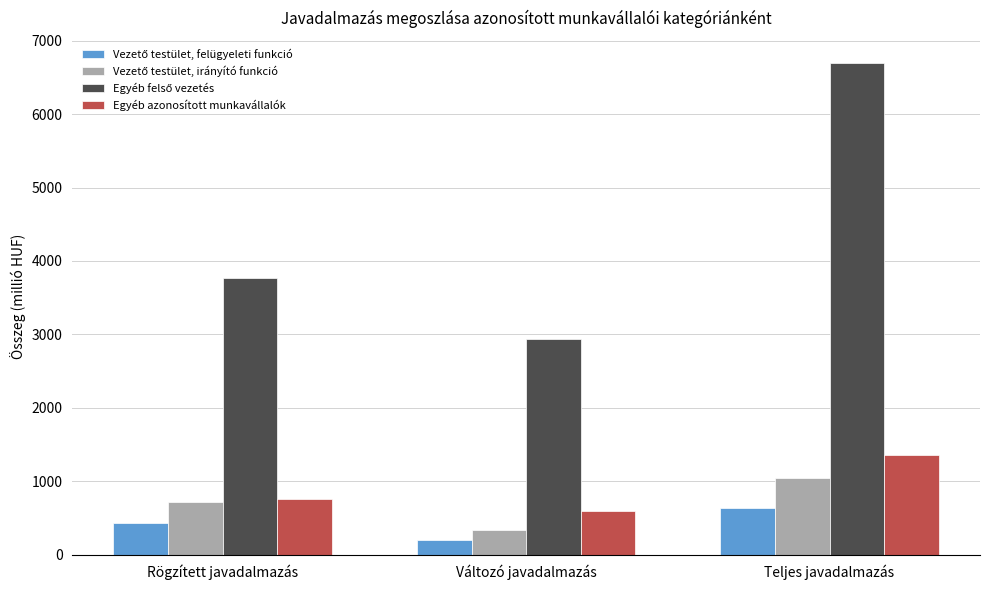

What is the spread (max minus min) of values at Rögzített javadalmazás?

3326.7